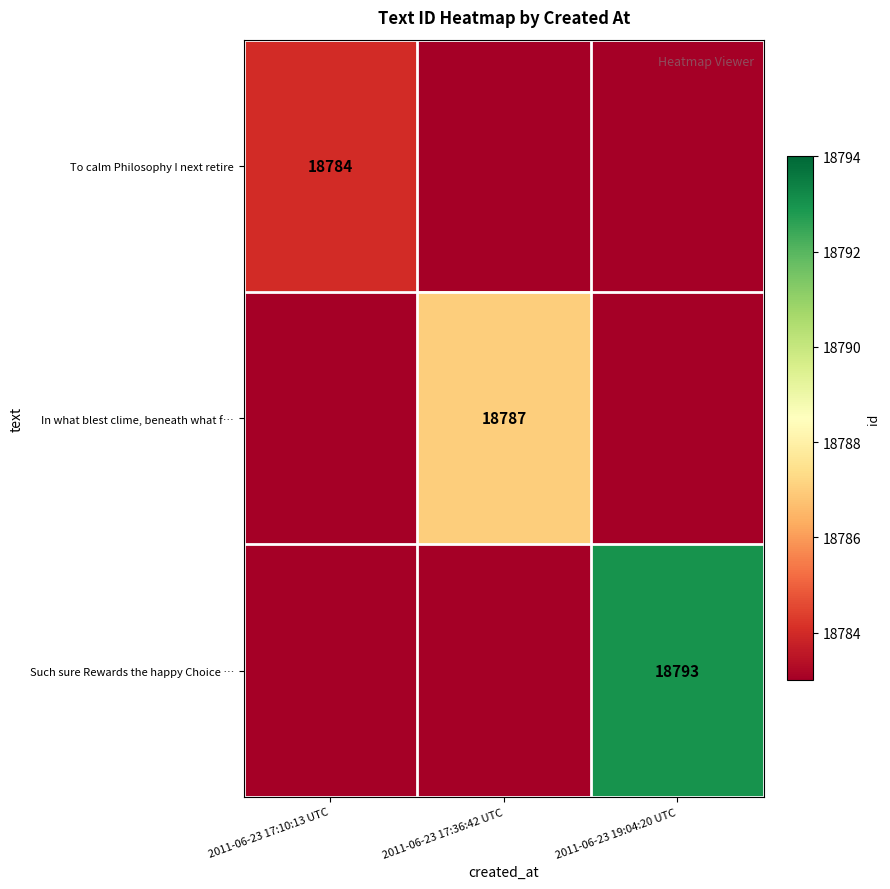

What is the maximum value shown in the chart?

18793